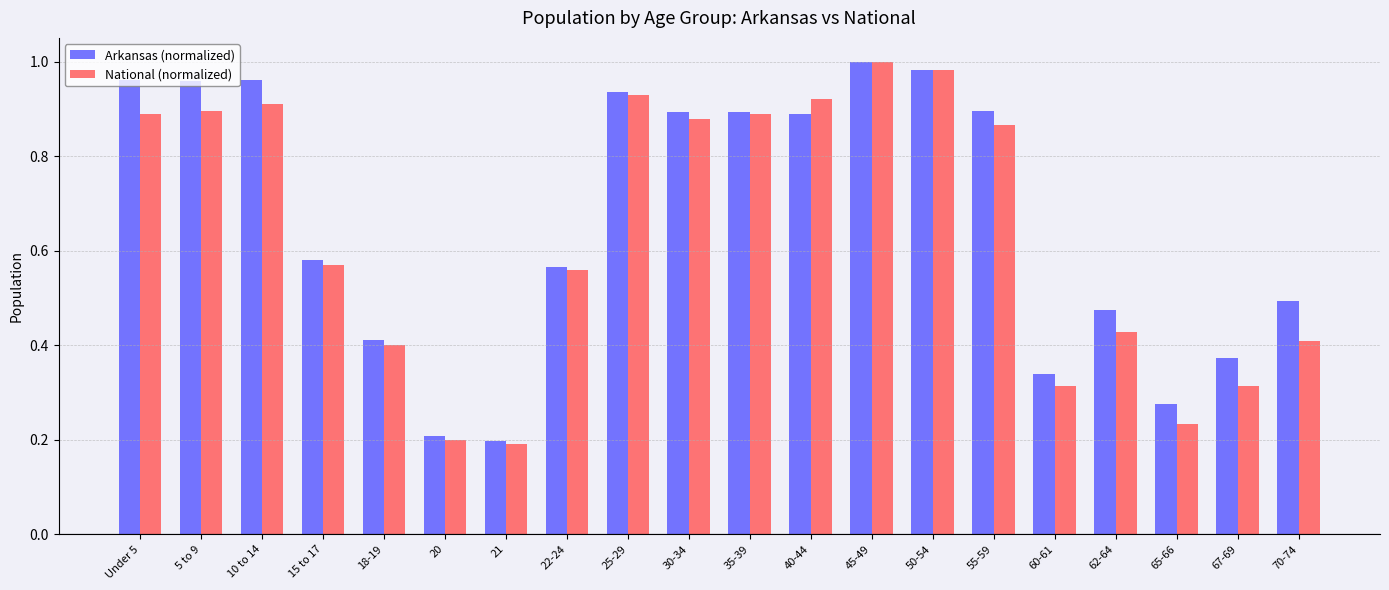

The value of National (normalized) at 65-66 is 0.2. True or false?

True